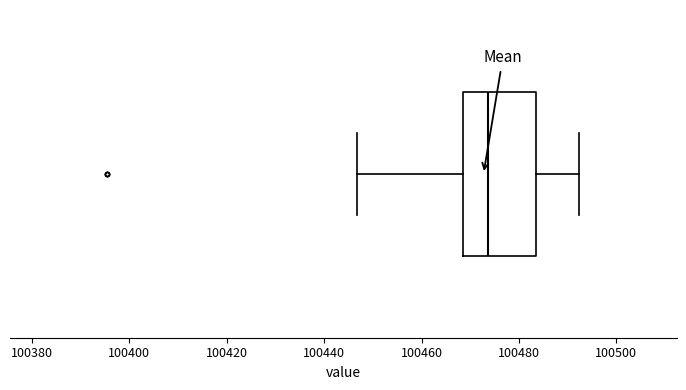

Read this box plot against the x-axis: the position of the median line, the range covered by the box, and the ends of both whiskers. The values are not printed on the chart, so give them approximately, as read against the axis.

median 100474, box 100468 to 100484, whiskers 100446 to 100492